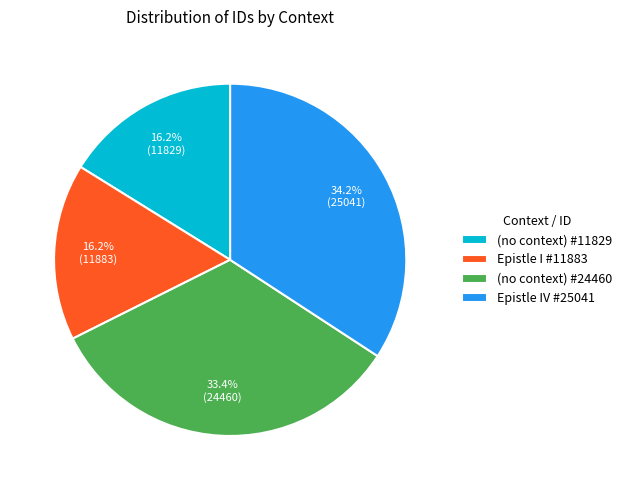

Combined, what portion of the pie is (no context) #11829 and (no context) #24460?

49.6%